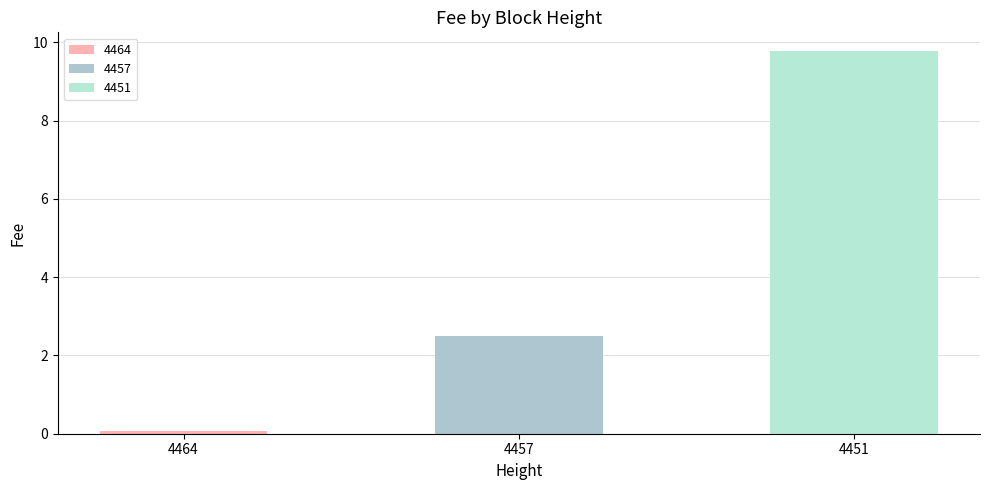

Rank the categories by value from lowest to highest.

4464, 4457, 4451